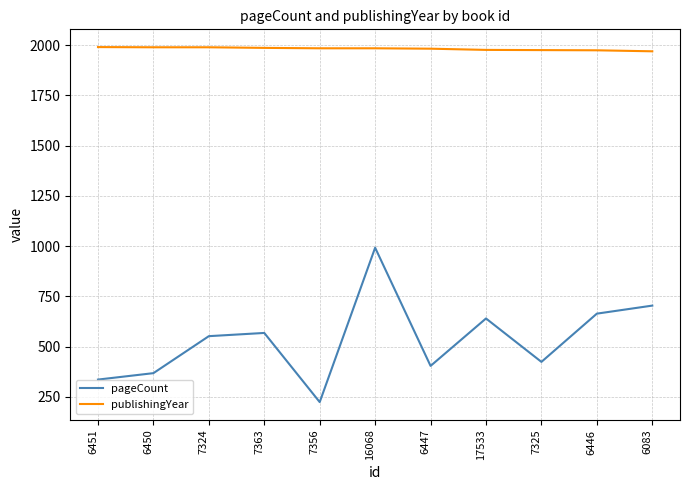

What is the lowest value of the publishingYear series?

1969